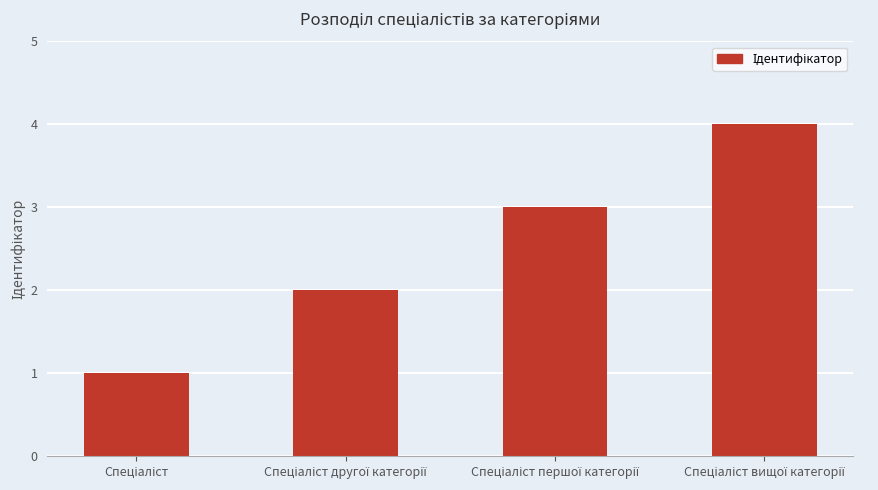

What is the difference between the maximum and minimum values?

3